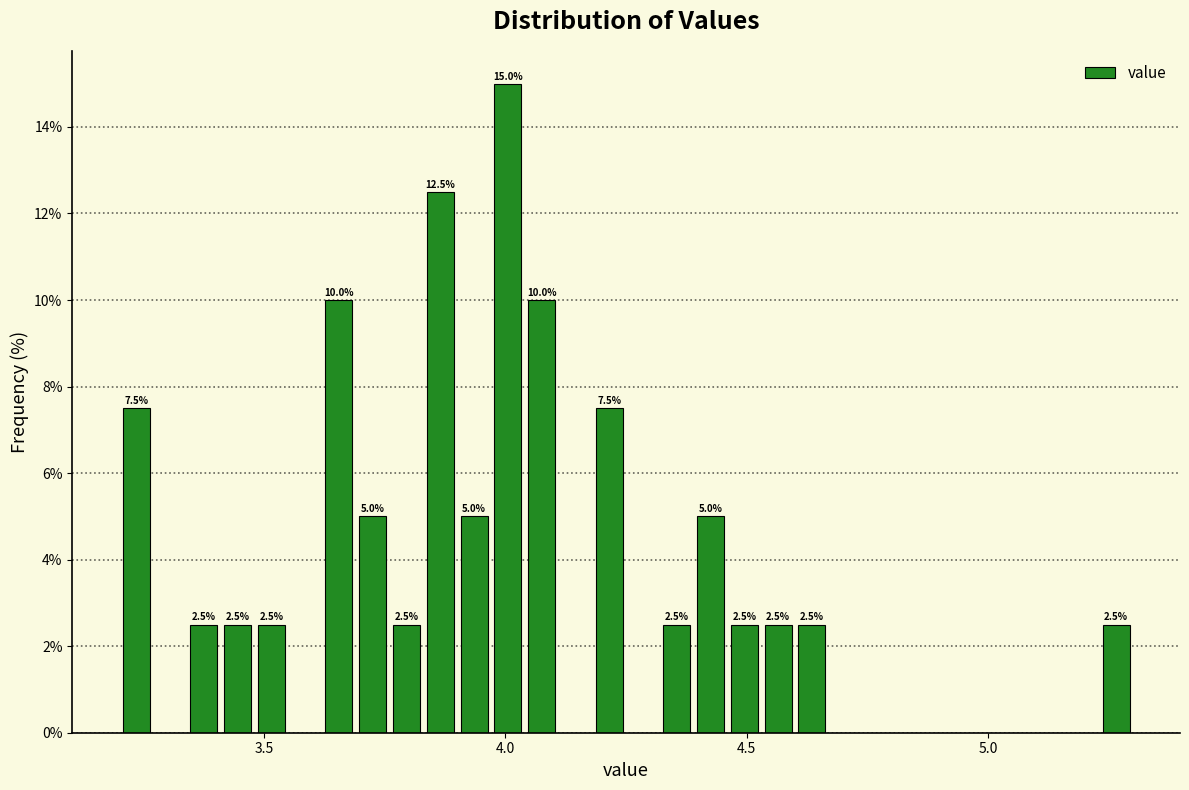

Read against the x-axis, roughly where is the centre of the tallest bar?

4.00